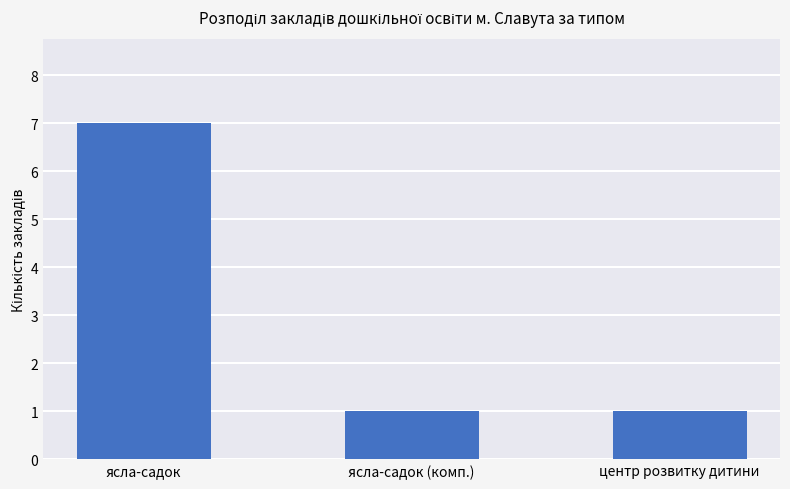

Reading right to left, transcribe all the data shown in this chart.

центр розвитку дитини=1	ясла-садок (комп.)=1	ясла-садок=7